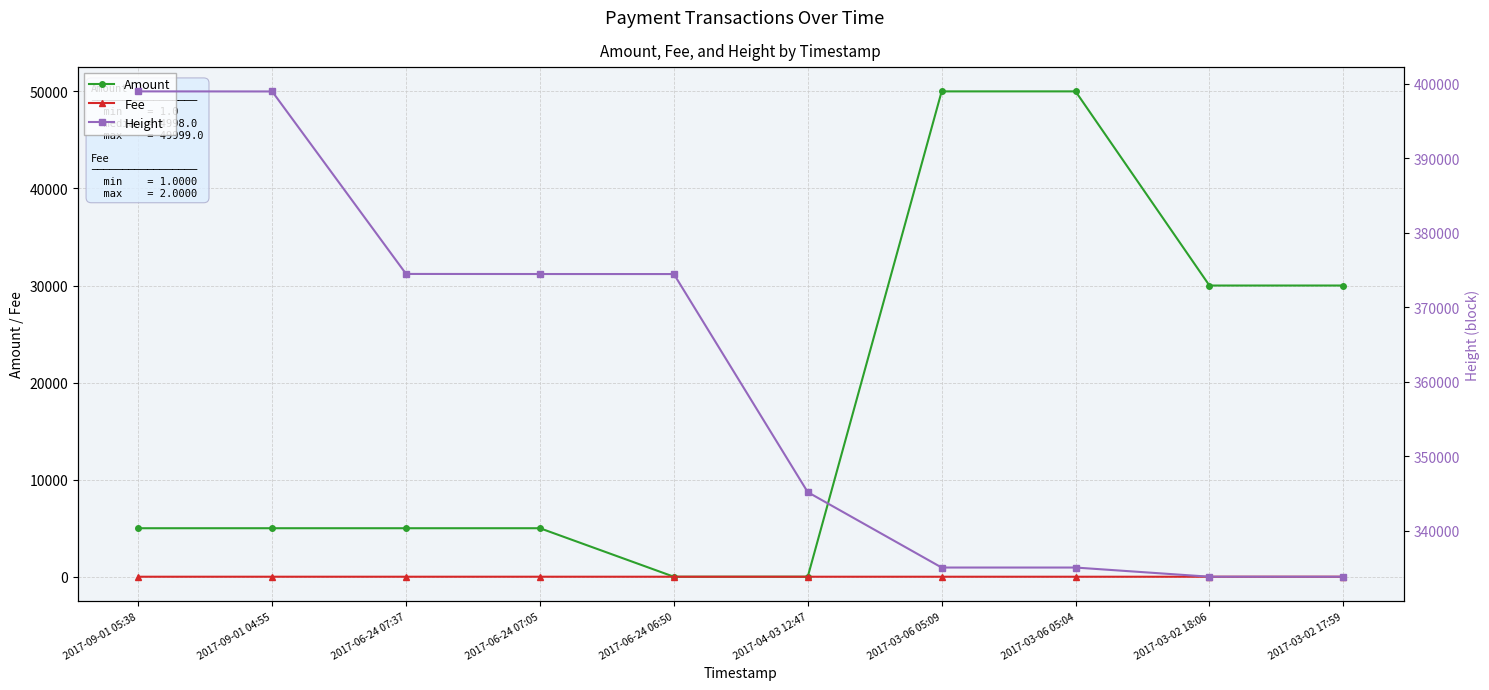

Is the value of Amount at 2017-06-24 07:37 greater than the value of Fee at 2017-03-06 05:04?

Yes